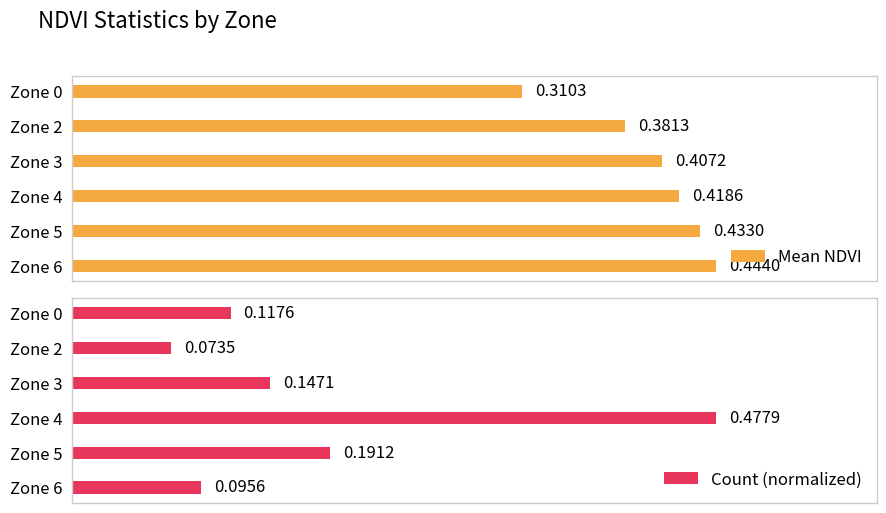

List the series in order of their overall mean, lowest first.

Count (normalized), Mean NDVI